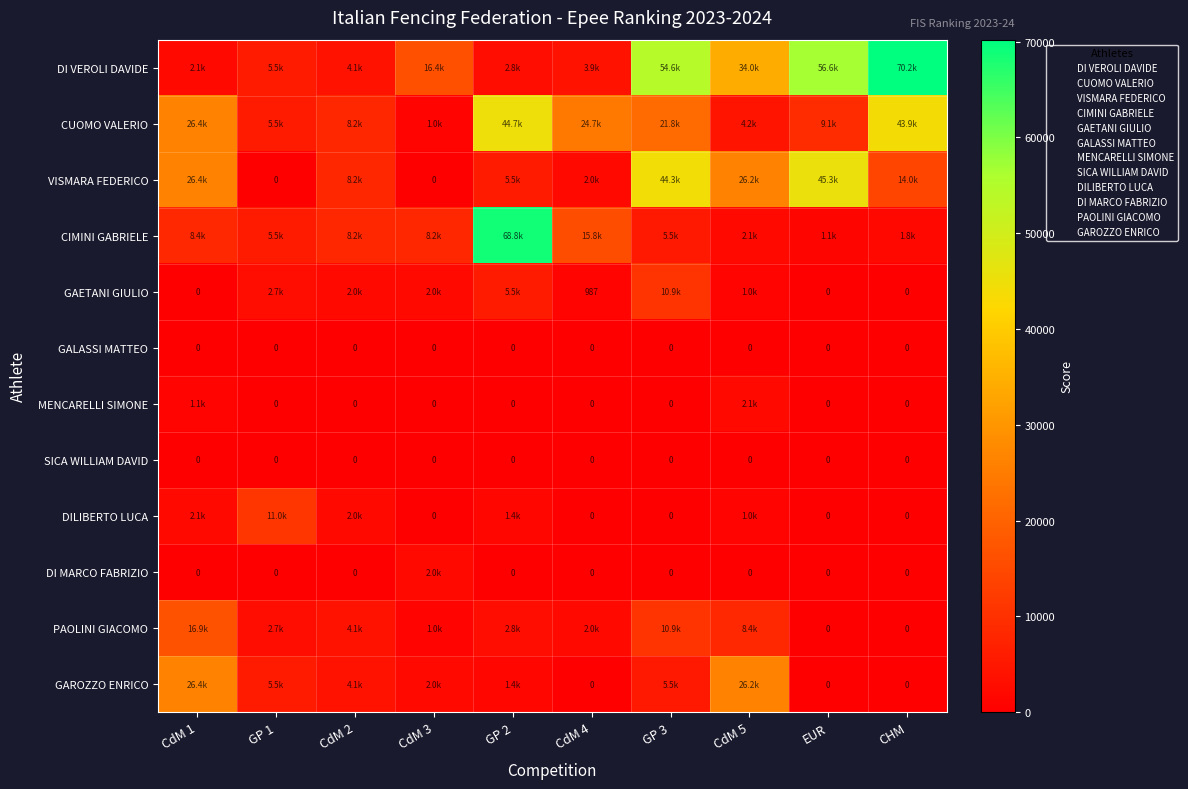

What is the total value across all series at GP 2?

132784.3